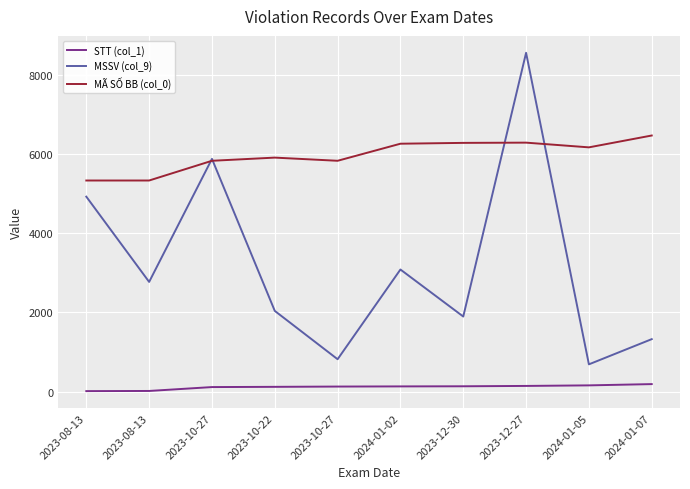

What is the value of the MÃ SỐ BB (col_0) point at the 10th from the left?

6463